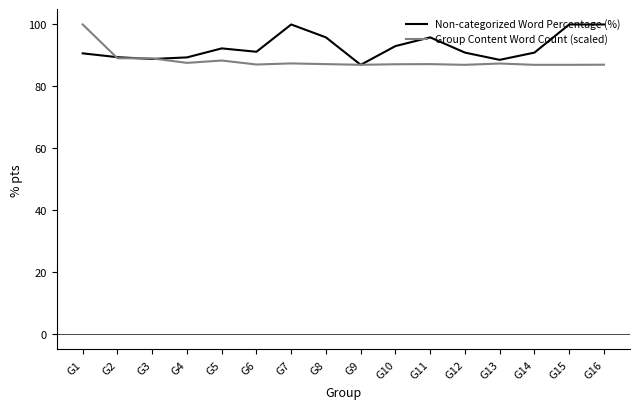

After their last crossing, which series has the higher values: Non-categorized Word Percentage (%) or Group Content Word Count (scaled)?

Non-categorized Word Percentage (%)